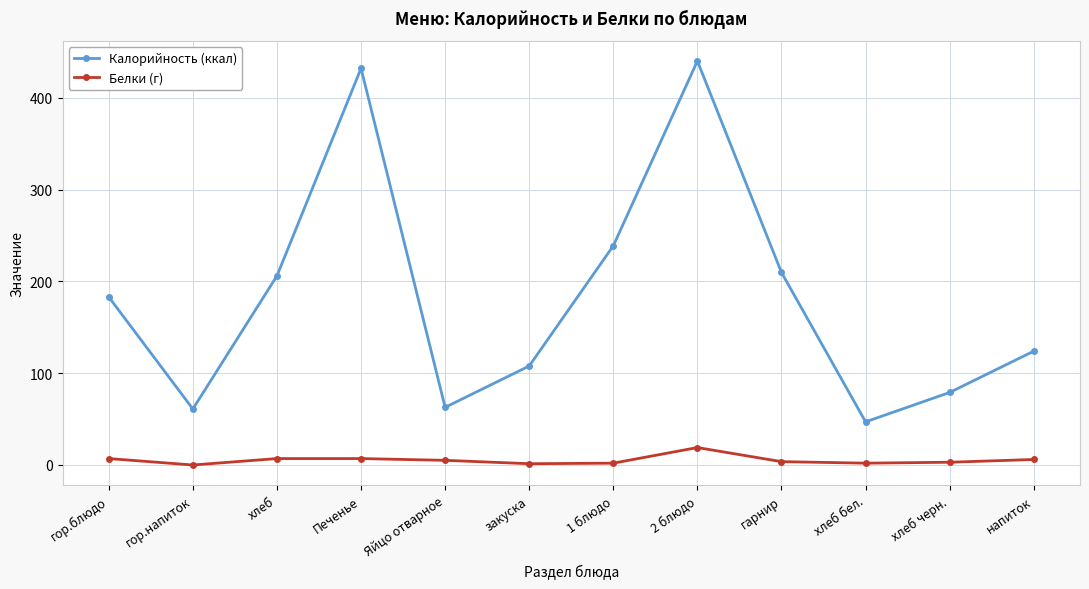

True or false: Калорийность (ккал) and Белки (г) intersect in this chart.

False